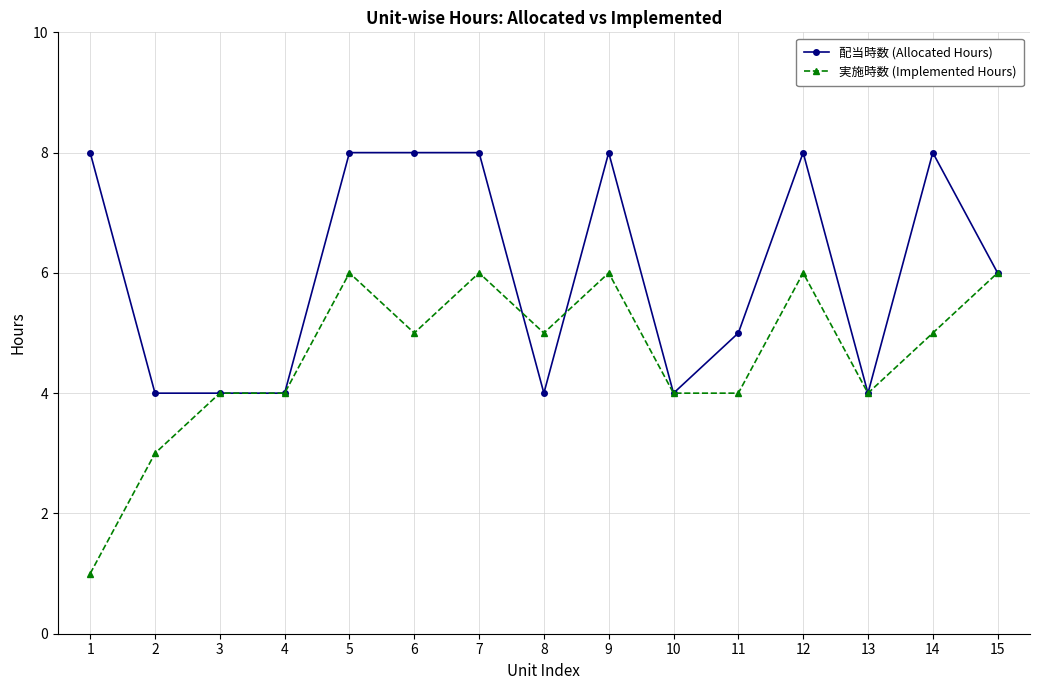

How many lines are shown in the chart?

2